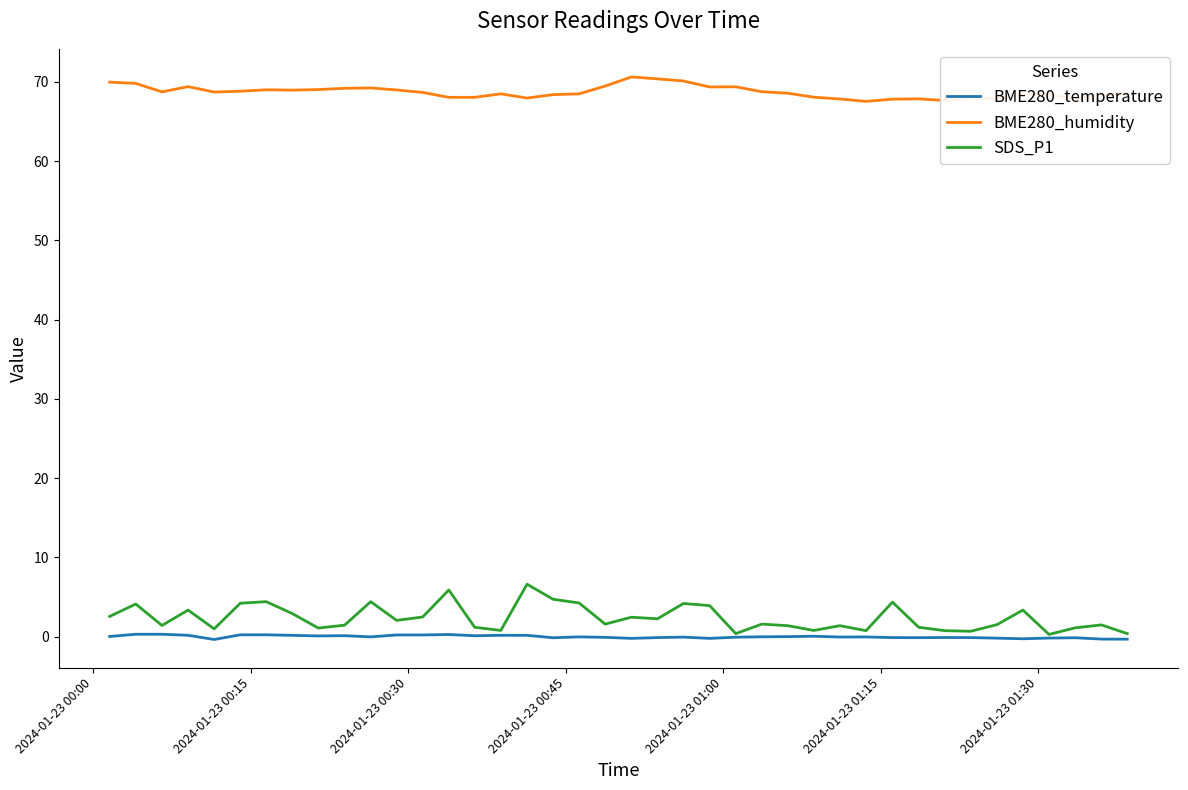

True or false: SDS_P1 and BME280_humidity intersect in this chart.

False